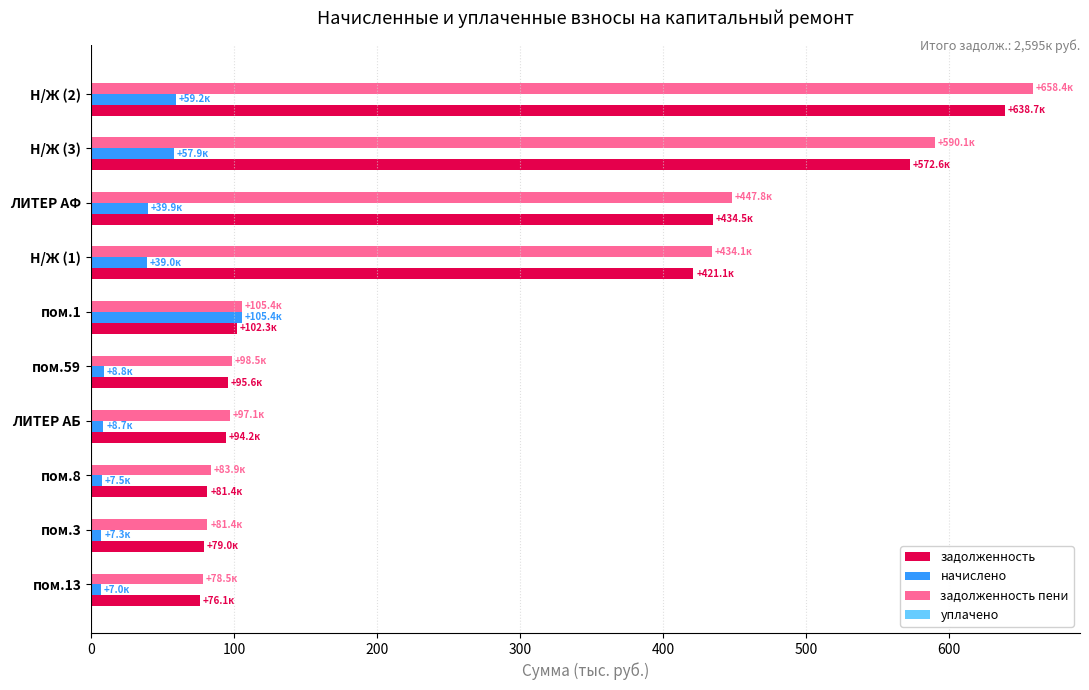

Which series has the largest range (max minus min)?

задолженность пени